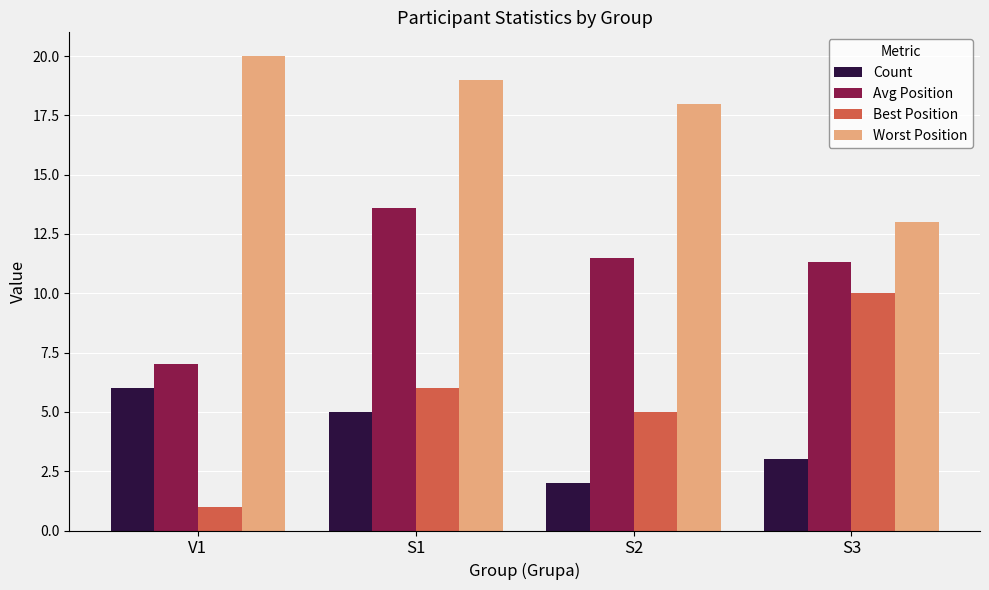

At S2, list the series in order from largest to smallest.

Worst Position, Avg Position, Best Position, Count